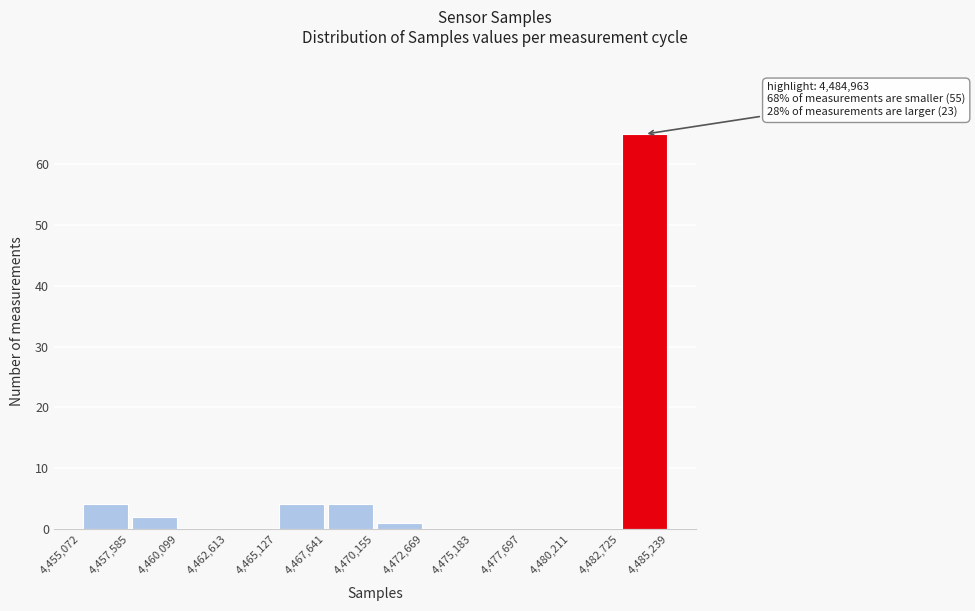

Which range on the x-axis has the tallest bar?

4,482,725 to 4,485,239